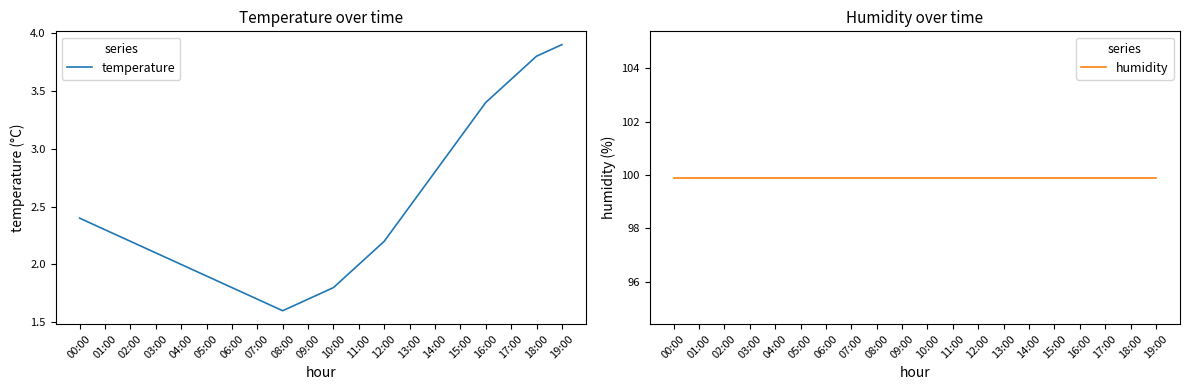

Is the value of temperature at 07:00 greater than the value of humidity at 17:00?

No